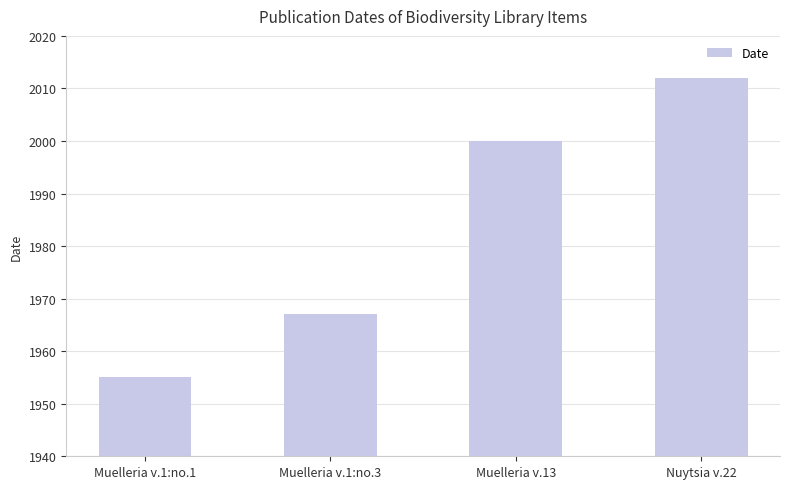

Count the number of categories in the chart.

4